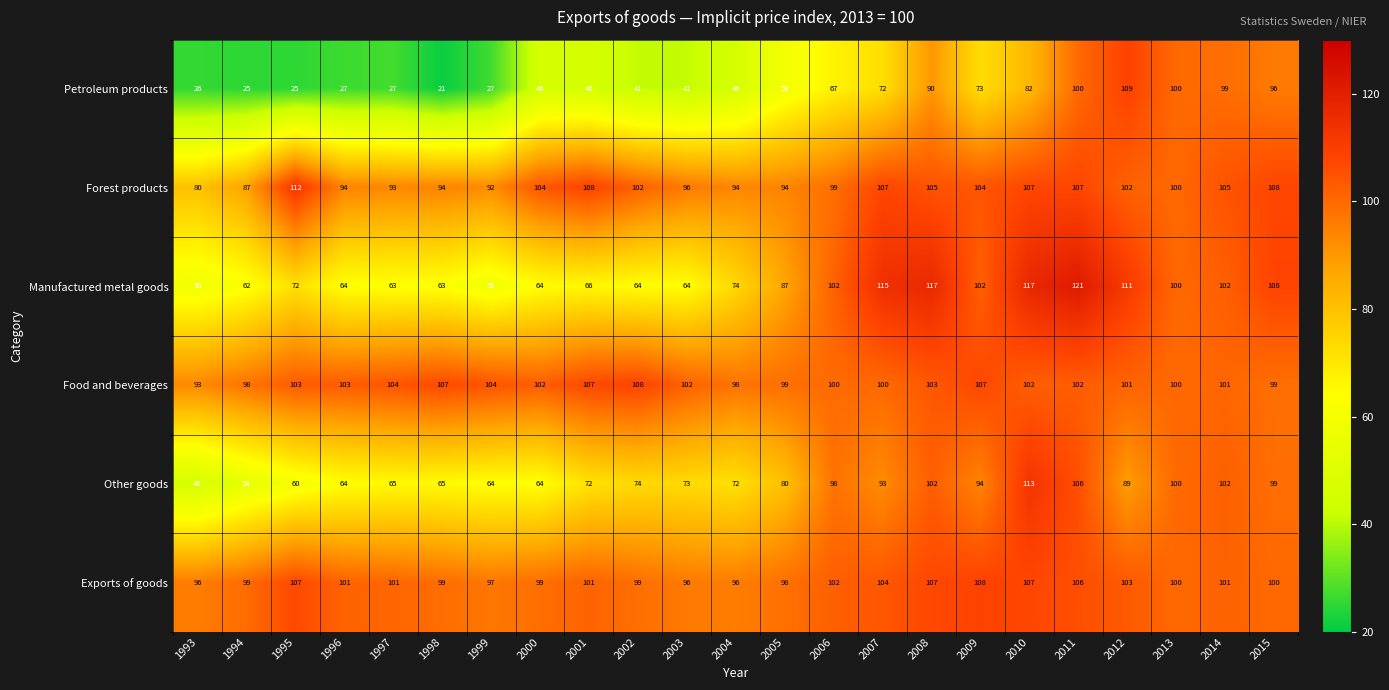

Is it true that Manufactured metal goods equals 135 at 2006?

False